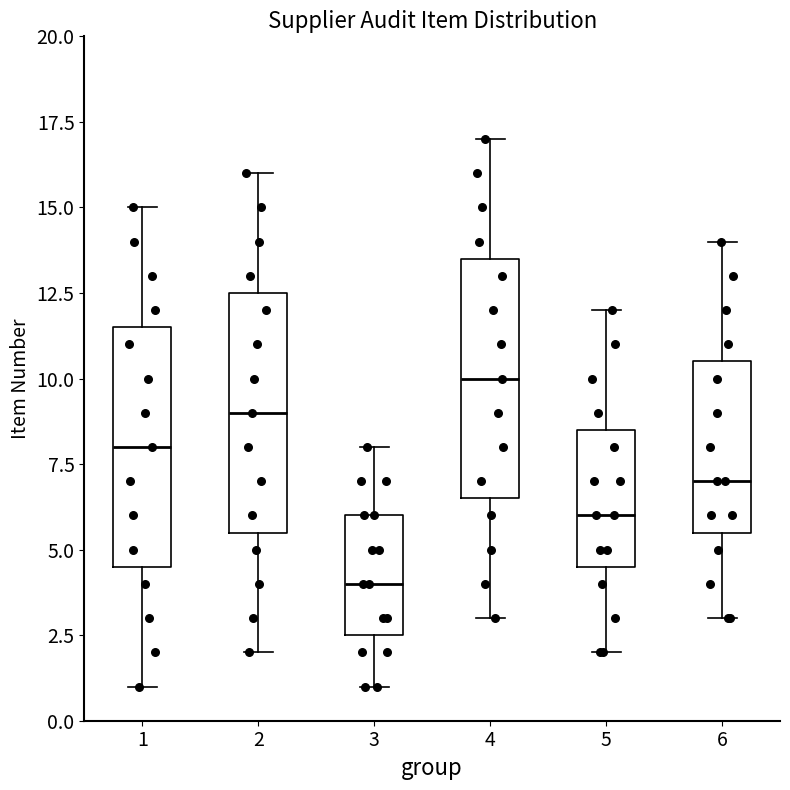

Where does the lower whisker of the box at x = 1 end on the y-axis? The values are not printed on the chart, so give them approximately, as read against the axis.

1.0